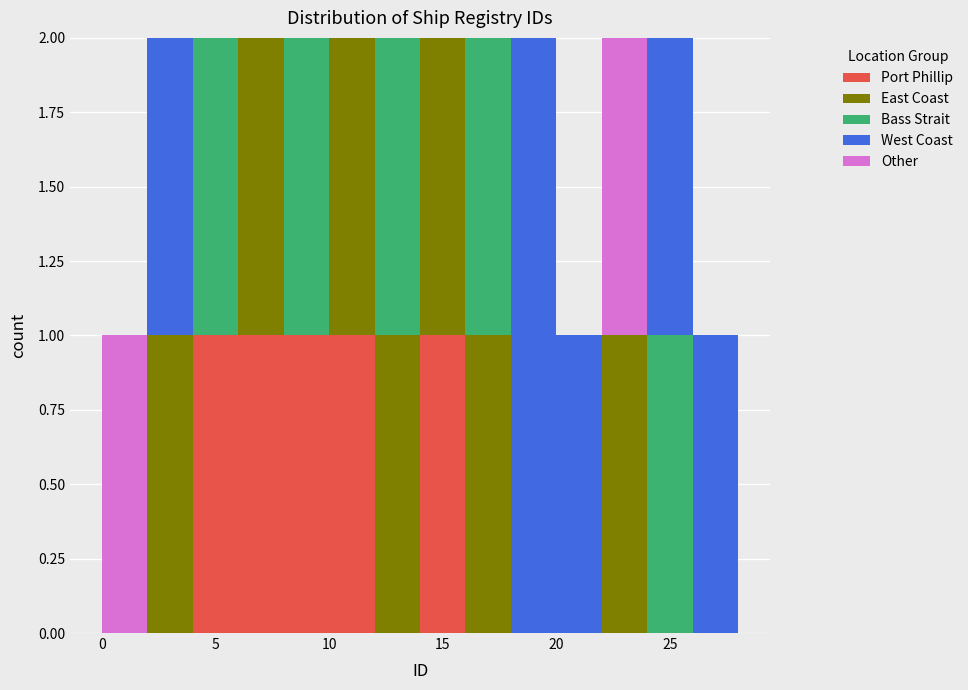

Reading left to right, list every stacked bar in this chart as the range it spans on the x-axis followed by its total height. The values are not printed on the chart, so give them approximately, as read against the axis.

0 to 2: 1
2 to 4: 2
4 to 6: 2
6 to 8: 2
8 to 10: 2
10 to 12: 2
12 to 14: 2
14 to 16: 2
16 to 18: 2
18 to 20: 2
20 to 22: 1
22 to 24: 2
24 to 26: 2
26 to 28: 1